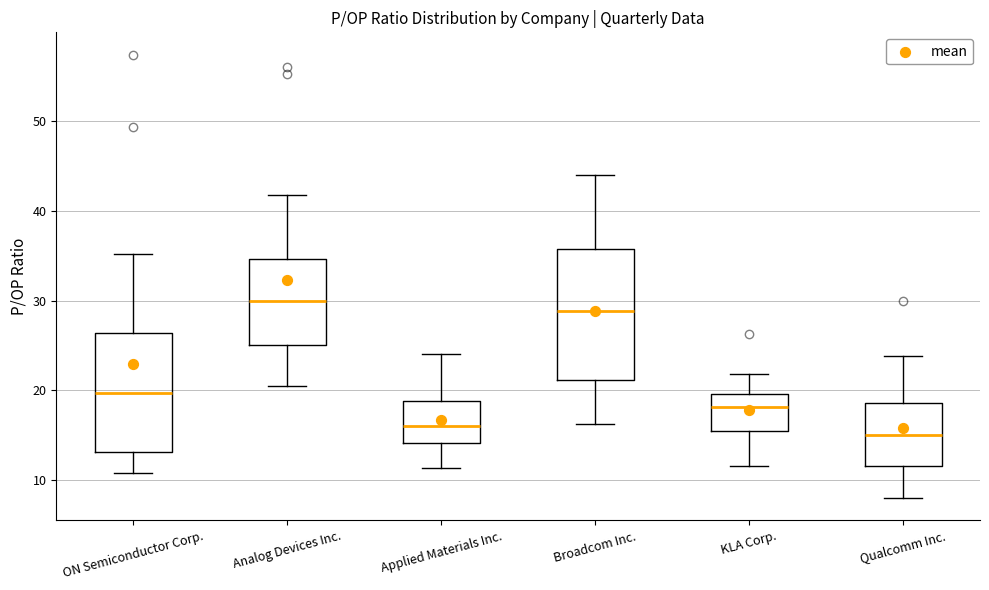

Which box has the highest median line?

Analog Devices Inc.